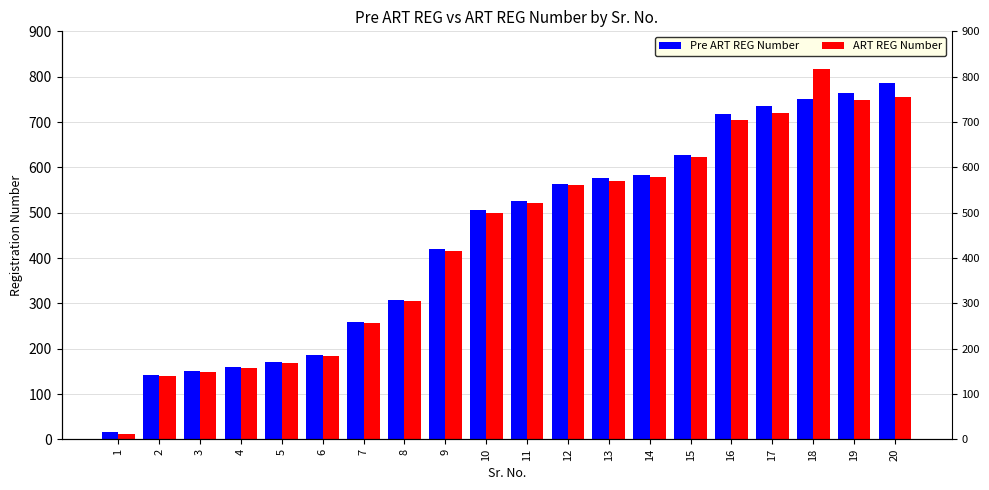

What value does the Pre ART REG Number series have at 14, to the nearest 100?

600